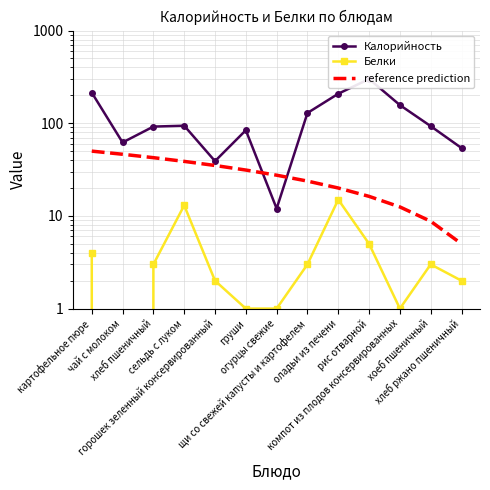

Is it true that Калорийность equals 208.0 at оладьи из печени?

True